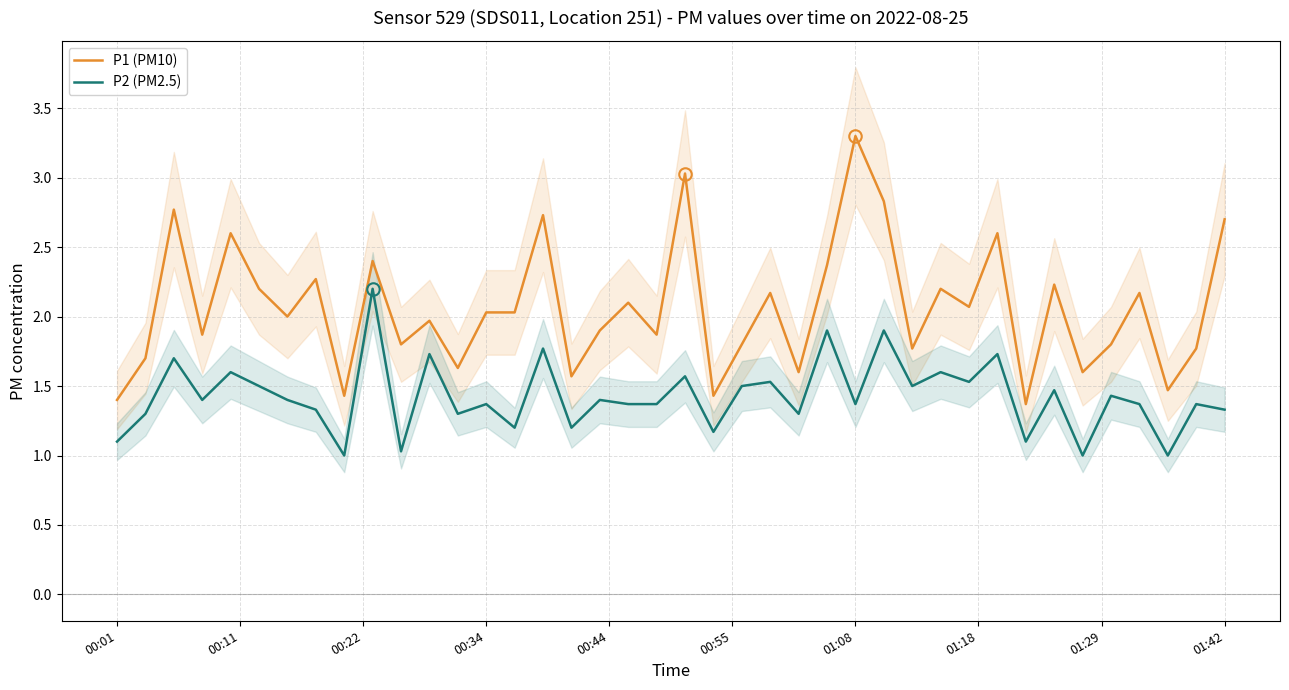

What is the difference between the maximum and minimum values in the P2 (PM2.5) series?

1.2